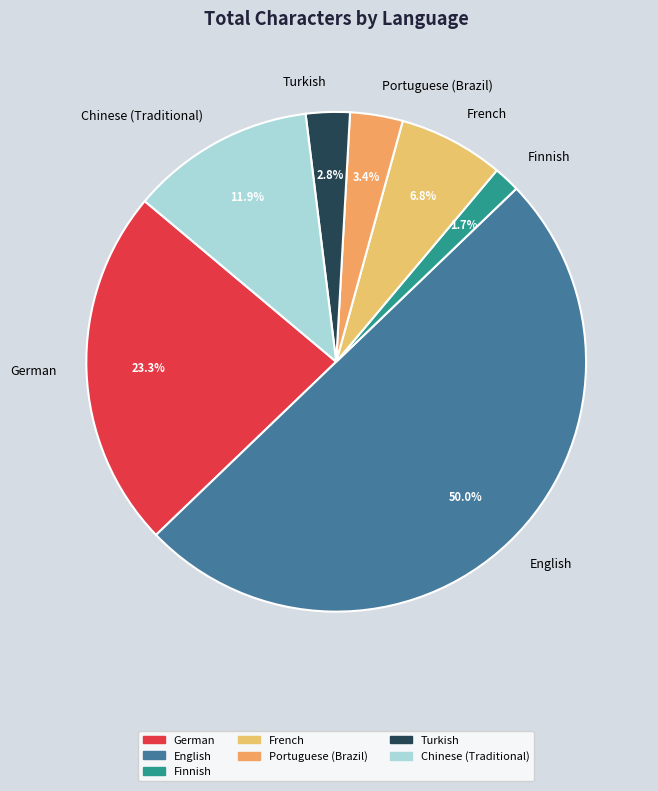

Does Finnish represent more than half of the total?

No